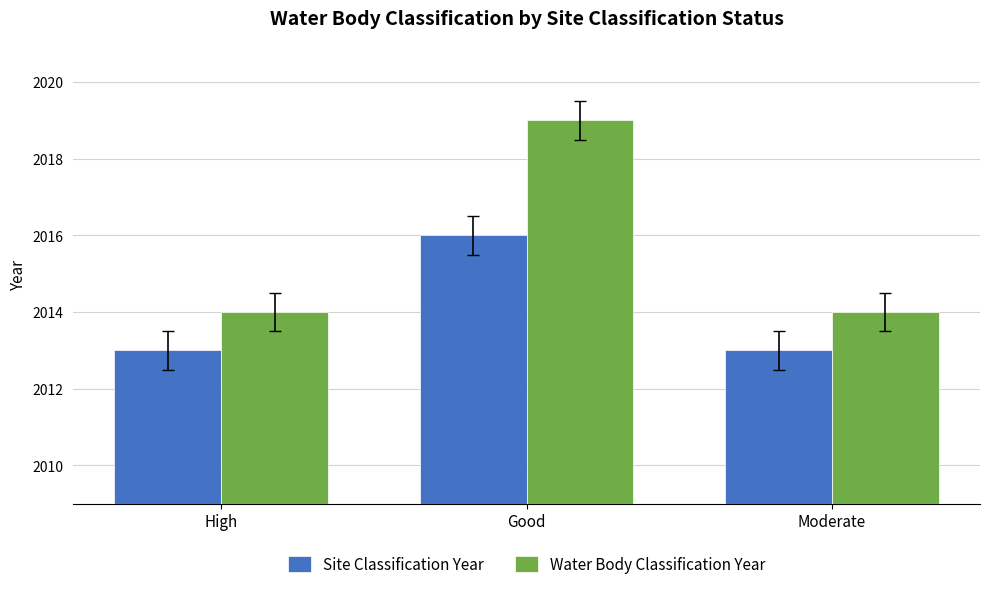

Count the Site Classification Year values in the range 2013 to 2016.

3